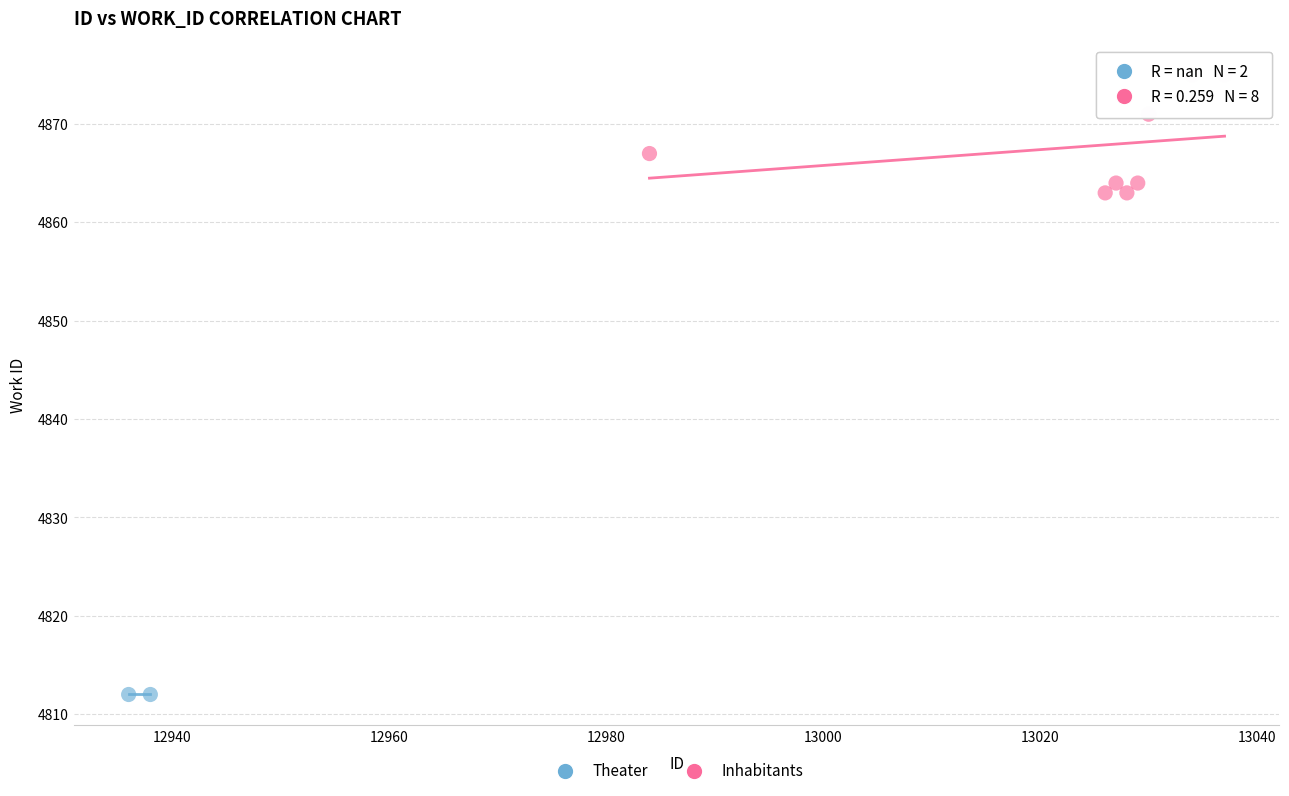

What are all the series names shown in the legend?

Theater, Inhabitants